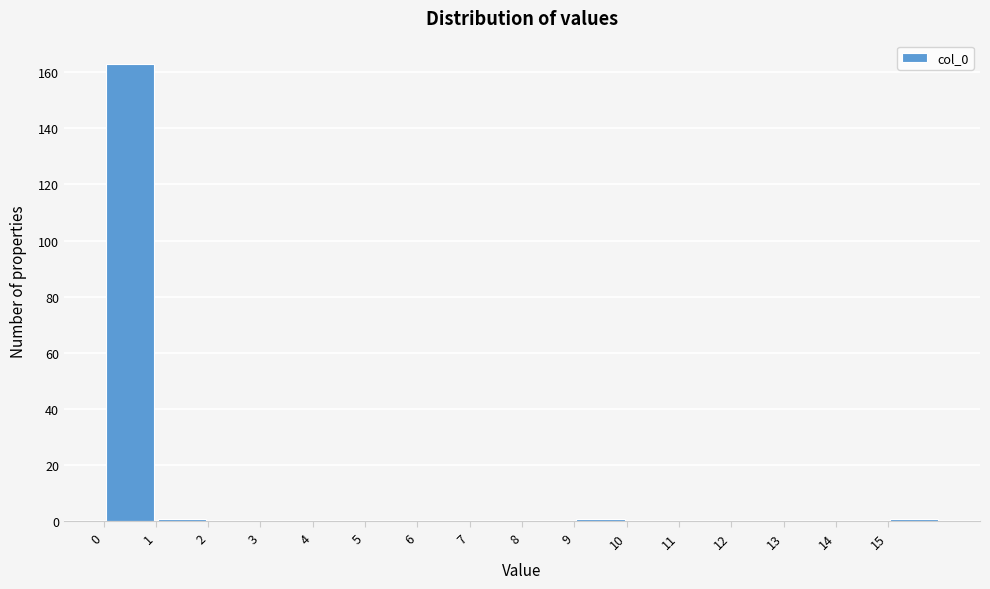

What is the height of the bar covering 0 to 1 on the x-axis? The values are not printed on the chart, so give them approximately, as read against the axis.

164